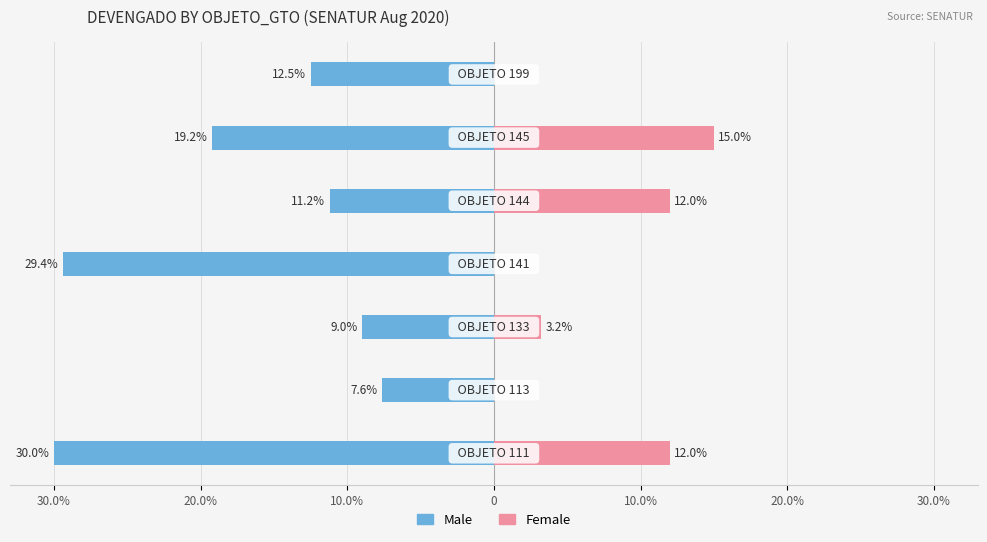

The Female series shows 6.2 at 20.0%. True or false?

False